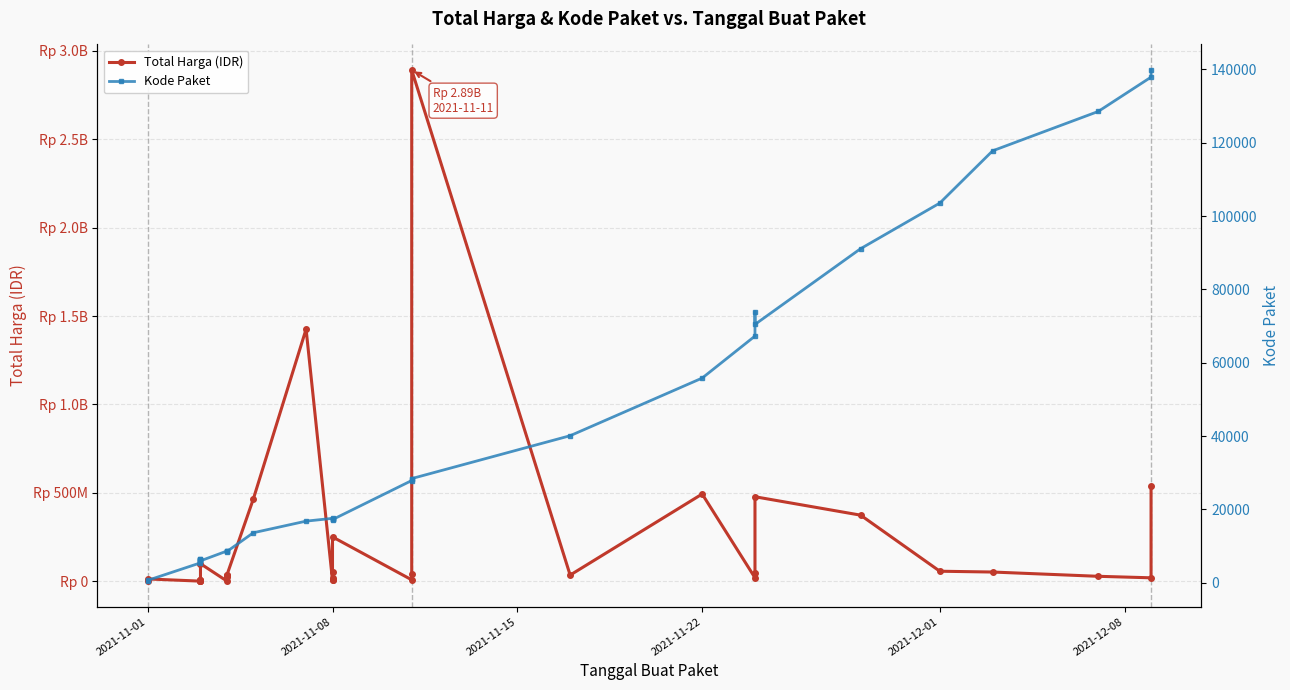

True or false: Total Harga (IDR) and Kode Paket cross at least once.

False